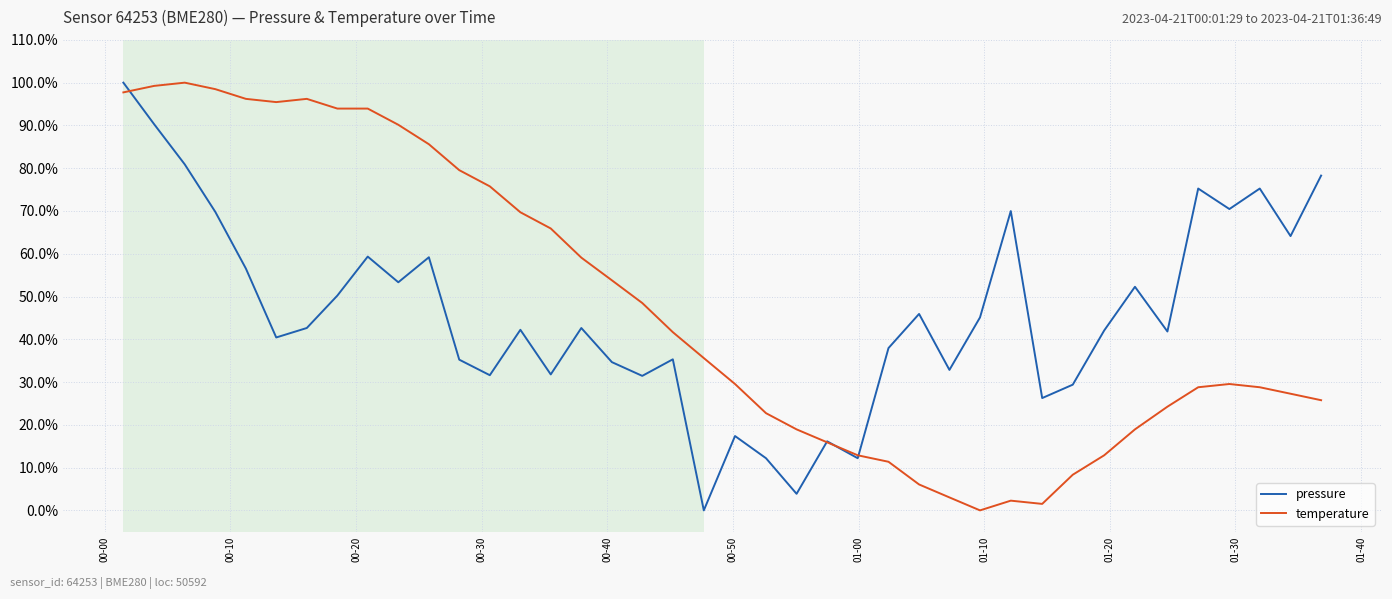

Is this an area chart (filled region under the line)?

No